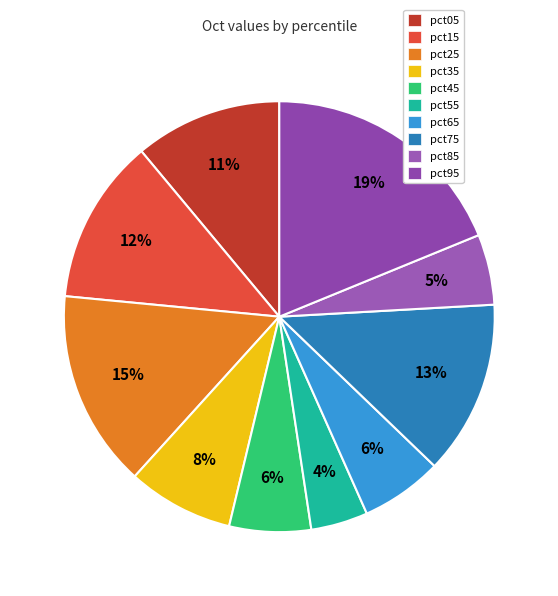

To the nearest percent, what is the difference between the pct15 and pct65 slice percentages?

6%